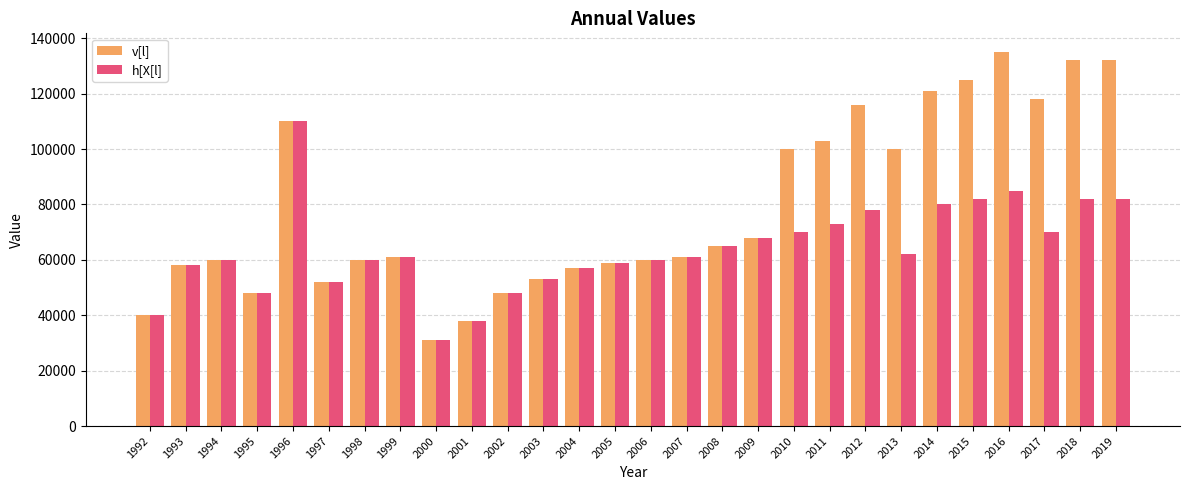

Reading right to left, list all the values displayed in this chart.

v[l]: 2019=132000	2018=132000	2017=118000	2016=135000	2015=125000	2014=121000	2013=100000	2012=116000	2011=103000	2010=100000	2009=68000	2008=65000	2007=61000	2006=60000	2005=59000	2004=57000	2003=53000	2002=48000	2001=38000	2000=31000	1999=61000	1998=60000	1997=52000	1996=110000	1995=48000	1994=60000	1993=58000	1992=40000
h[X[l]: 2019=82000	2018=82000	2017=70000	2016=85000	2015=82000	2014=80000	2013=62000	2012=78000	2011=73000	2010=70000	2009=68000	2008=65000	2007=61000	2006=60000	2005=59000	2004=57000	2003=53000	2002=48000	2001=38000	2000=31000	1999=61000	1998=60000	1997=52000	1996=110000	1995=48000	1994=60000	1993=58000	1992=40000